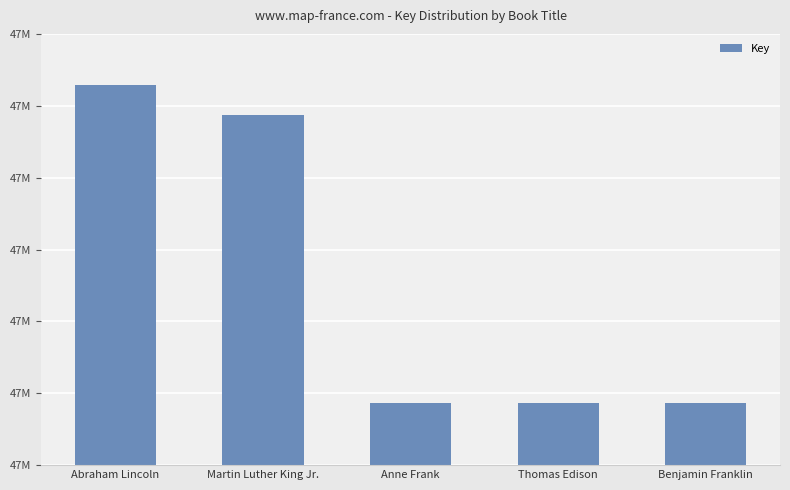

Reading left to right, extract all data points from this chart.

Abraham Lincoln=47228397	Martin Luther King Jr.=47187183	Anne Frank=46786931	Thomas Edison=46786785	Benjamin Franklin=46787130